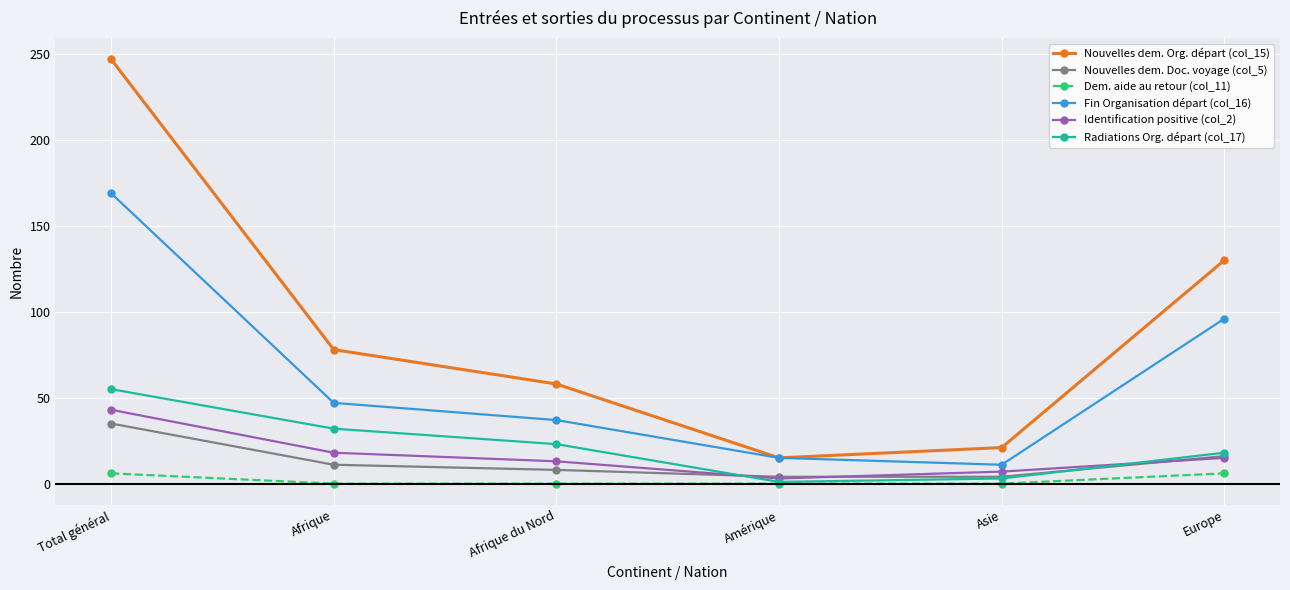

At Total général, list the series in order from largest to smallest.

Nouvelles dem. Org. départ (col_15), Fin Organisation départ (col_16), Radiations Org. départ (col_17), Identification positive (col_2), Nouvelles dem. Doc. voyage (col_5), Dem. aide au retour (col_11)